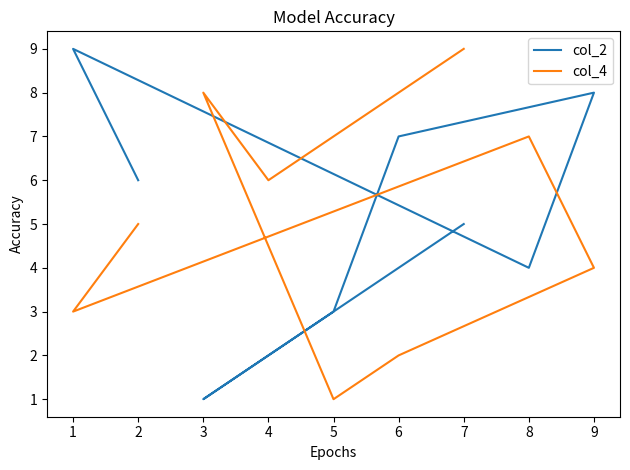

List the labels in order of col_4 value, smallest first.

5, 6, 1, 9, 2, 4, 8, 3, 7